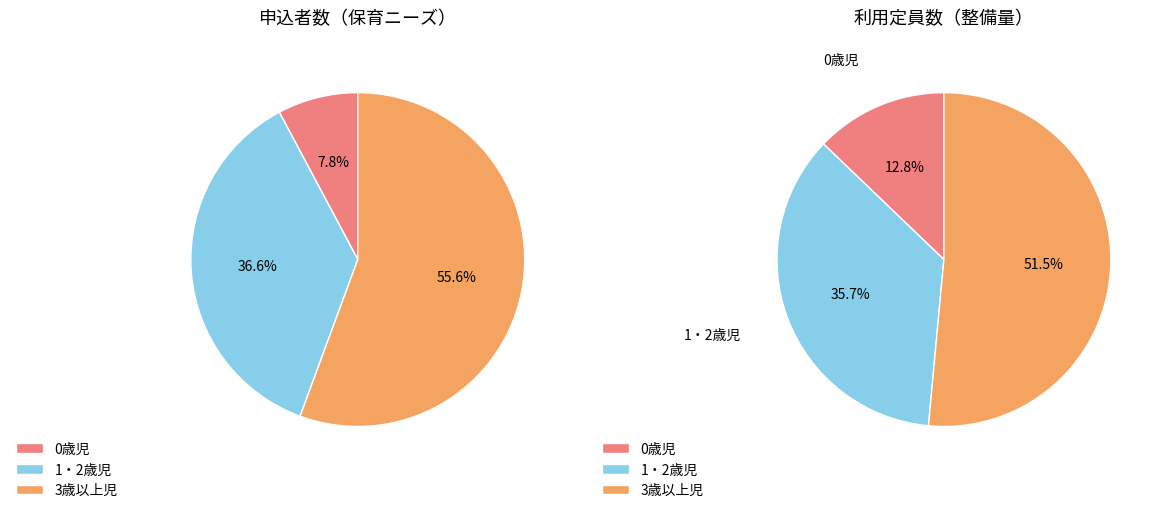

How many segments does this pie chart have?

3